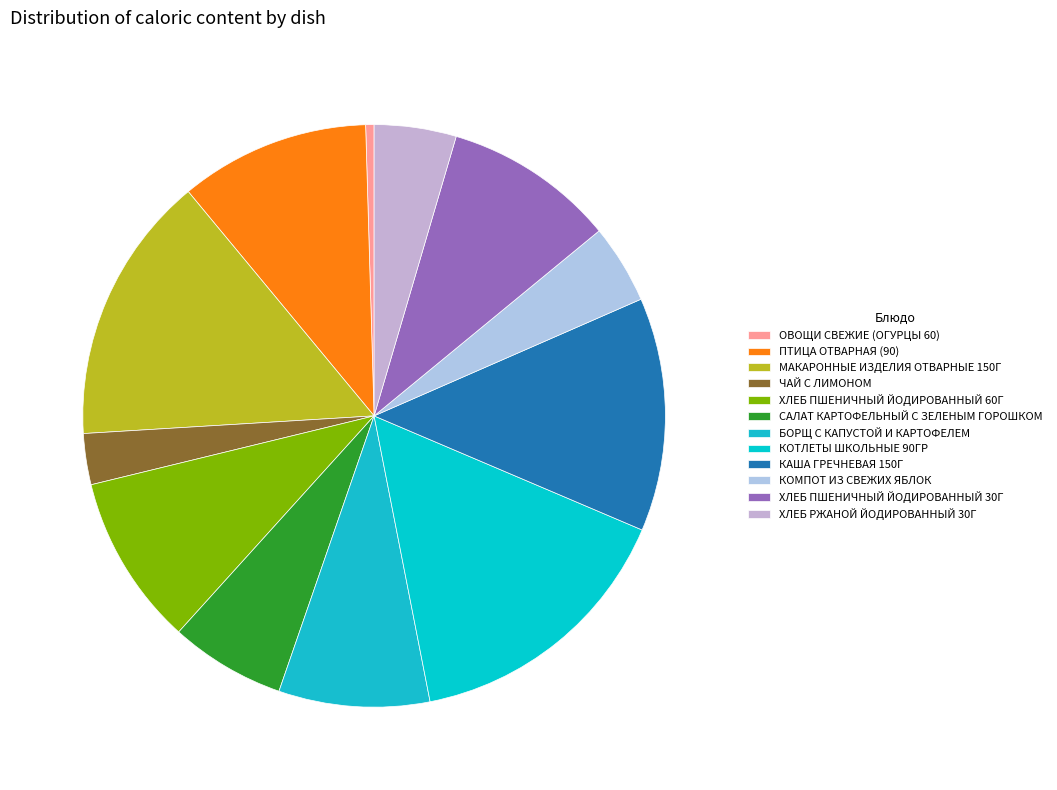

How many segments does this pie chart have?

12